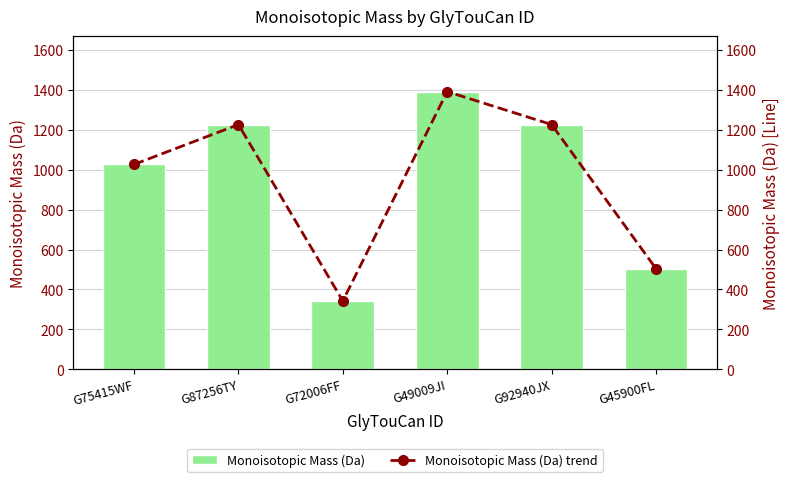

What is the label of the 1st bar from the left?

G75415WF